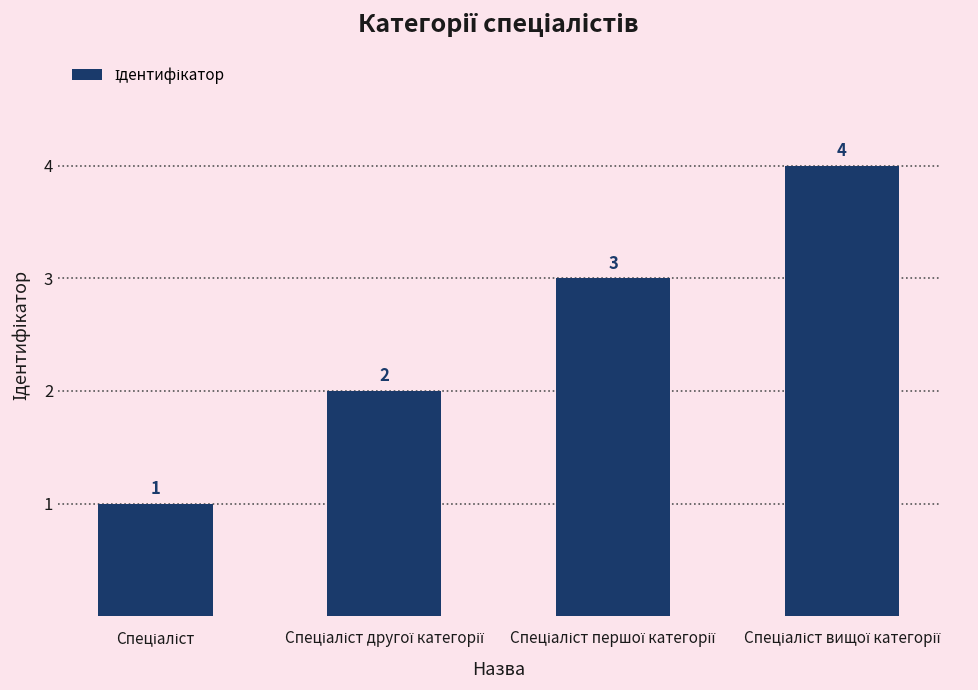

What is the sum of all values?

10